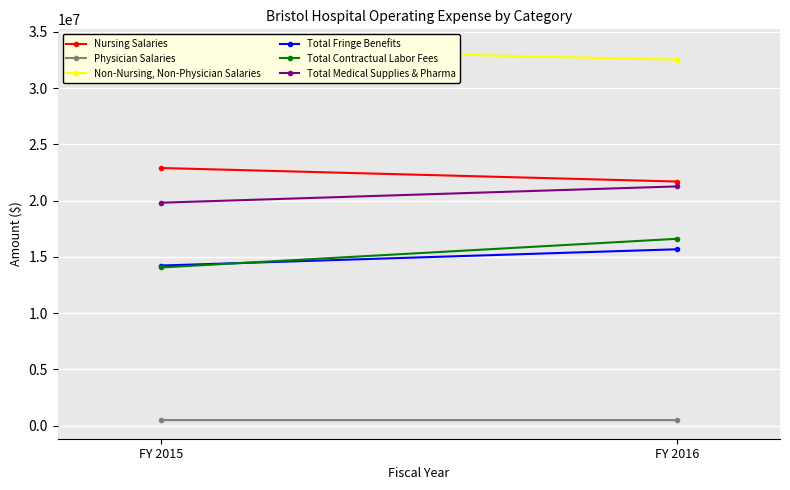

Which label corresponds to the largest value in the chart?

FY 2015